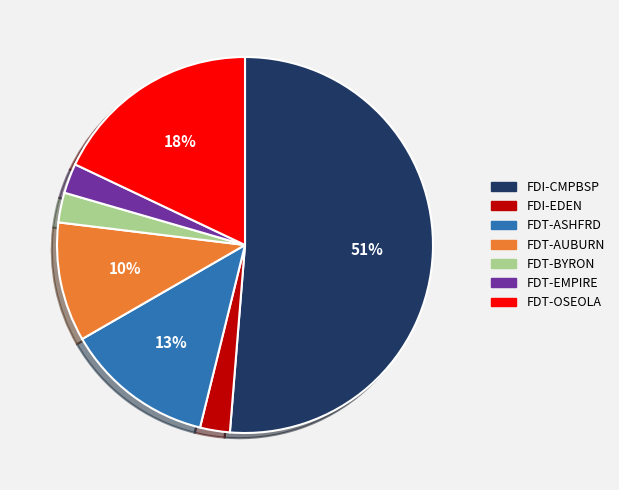

Combined, do FDT-AUBURN and FDT-OSEOLA account for over 50%?

No